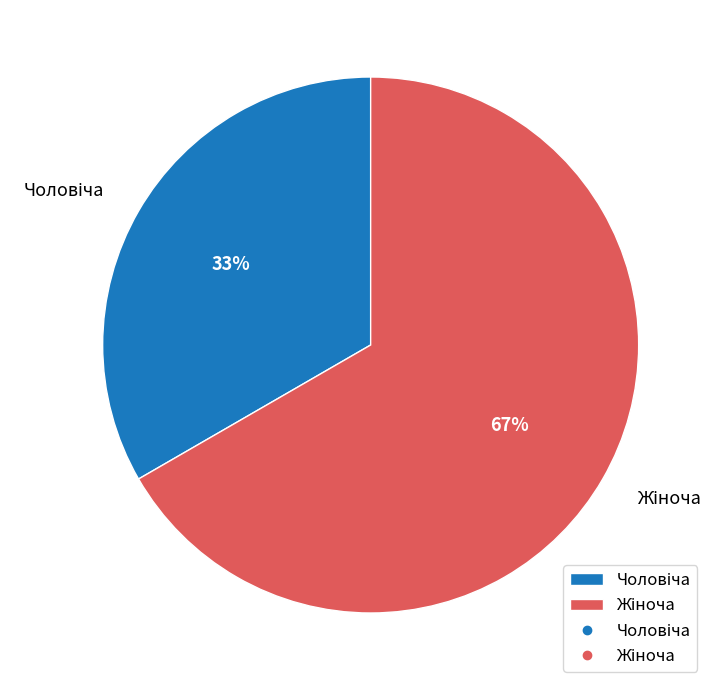

To the nearest percent, what is the average slice percentage?

50%